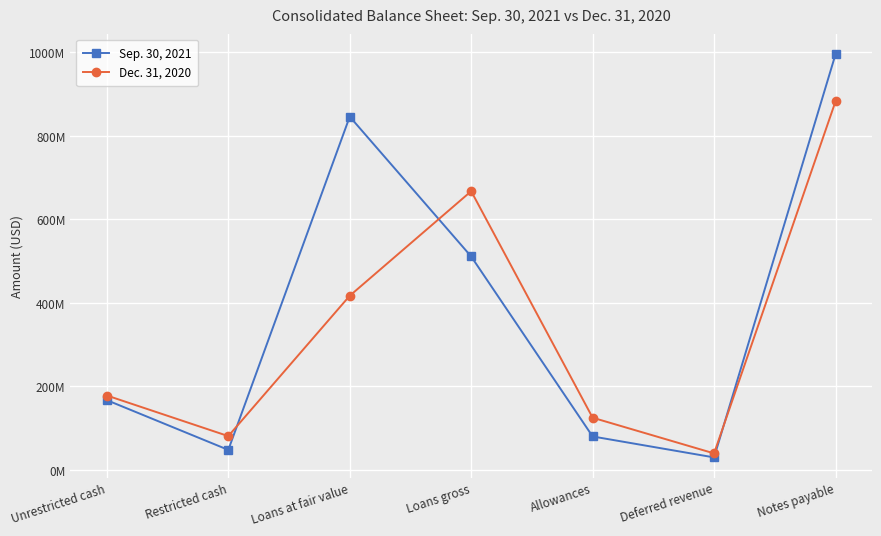

What is the value of the Dec. 31, 2020 point at the 1st from the left?

178102000